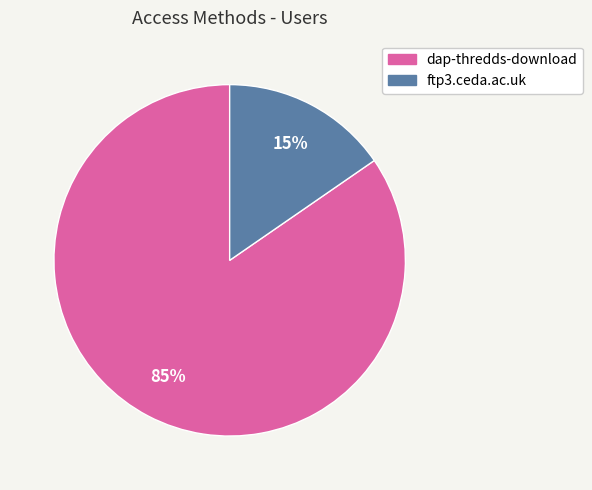

The ftp3.ceda.ac.uk slice represents 6% of the pie. True or false?

False